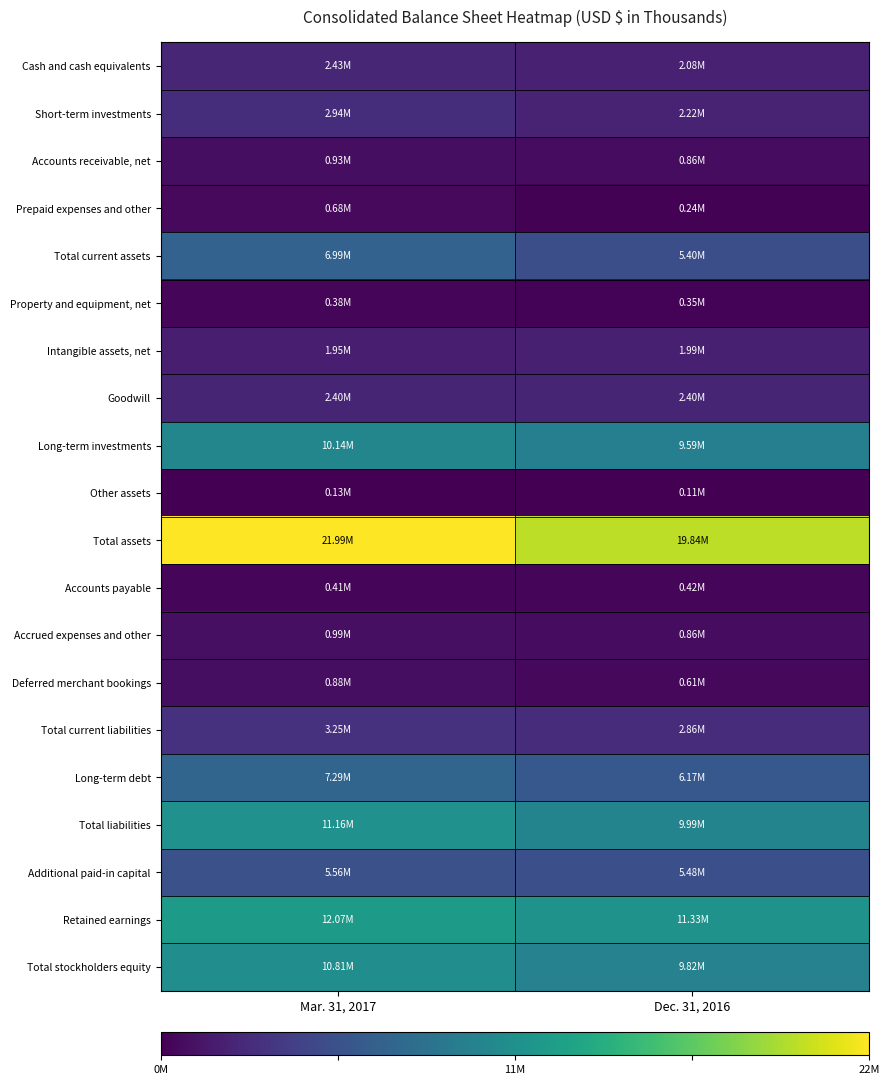

Which series has the largest range (max minus min)?

Total assets